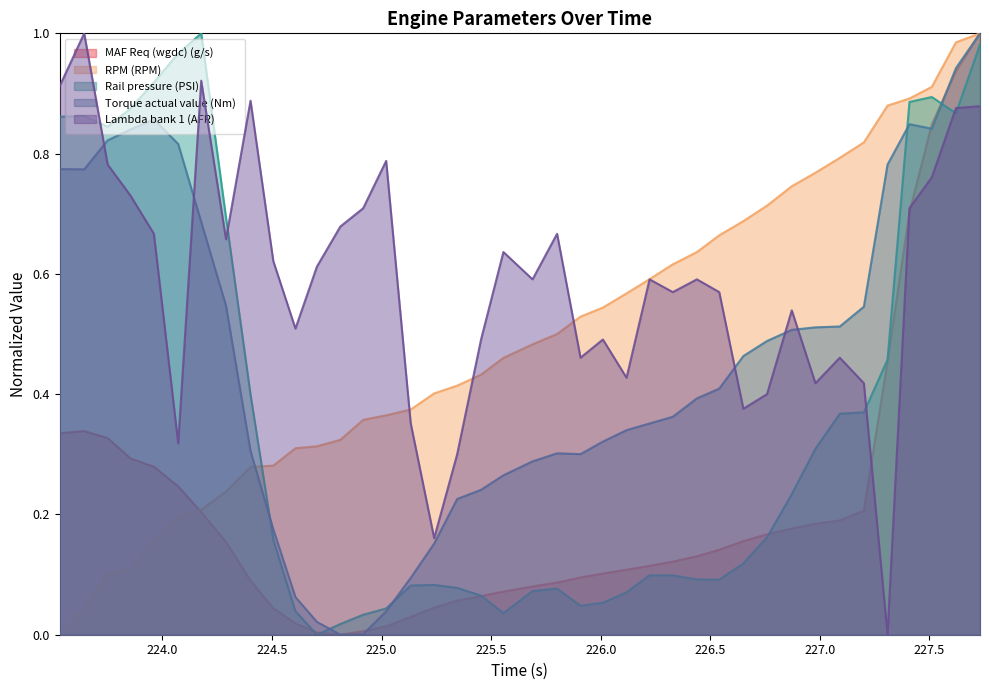

Rank the series by their maximum value, from lowest to highest.

MAF Req (wgdc) (g/s), RPM (RPM), Rail pressure (PSI), Torque actual value (Nm), Lambda bank 1 (AFR)